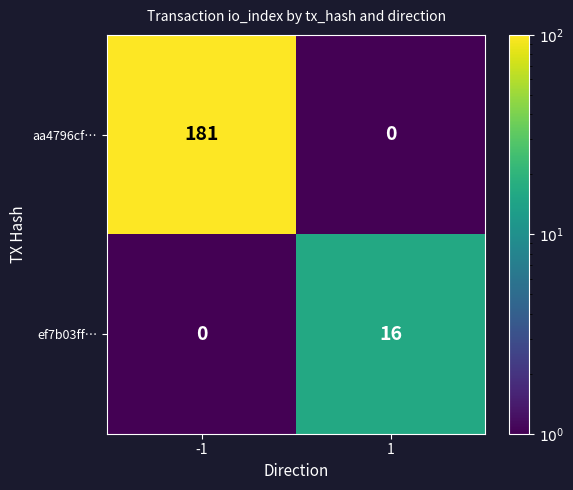

What is the highest value of the ef7b03ff… series?

16